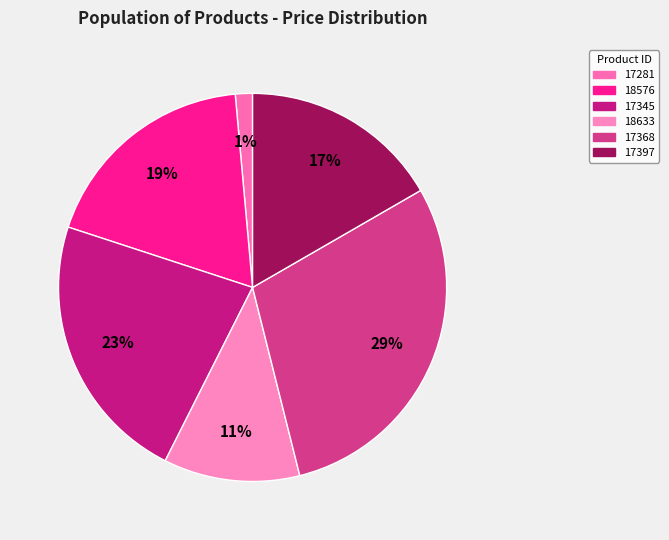

Is it true that 17345 is 23% of the pie?

True